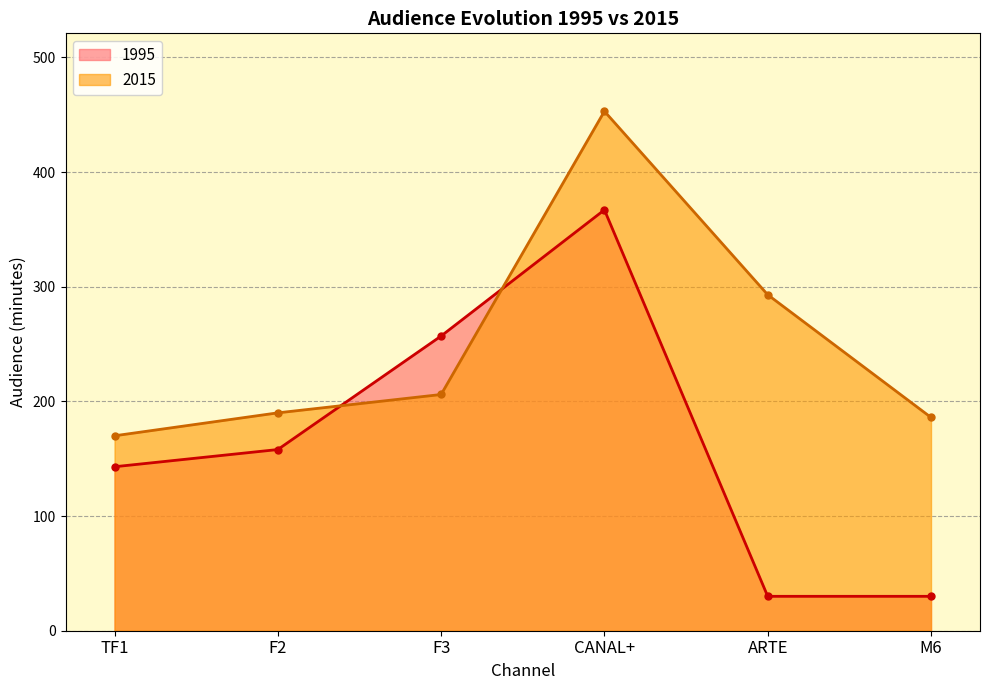

Where is 1995 nearest to the value 198?

F2